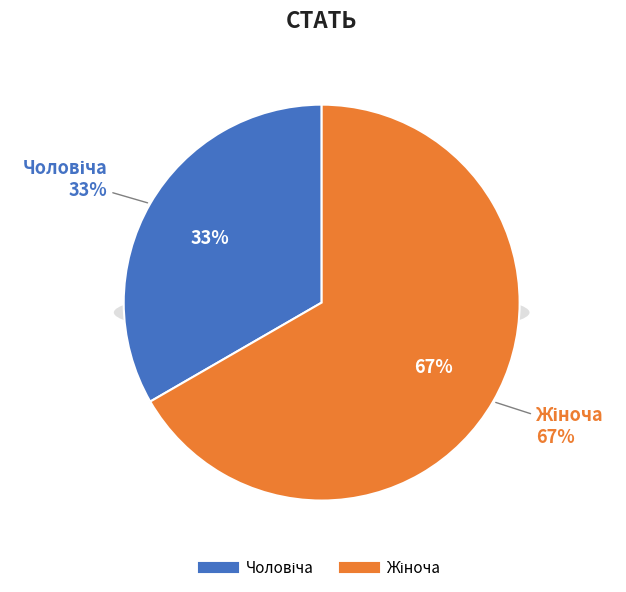

To the nearest percent, what portion does Чоловіча represent?

33%